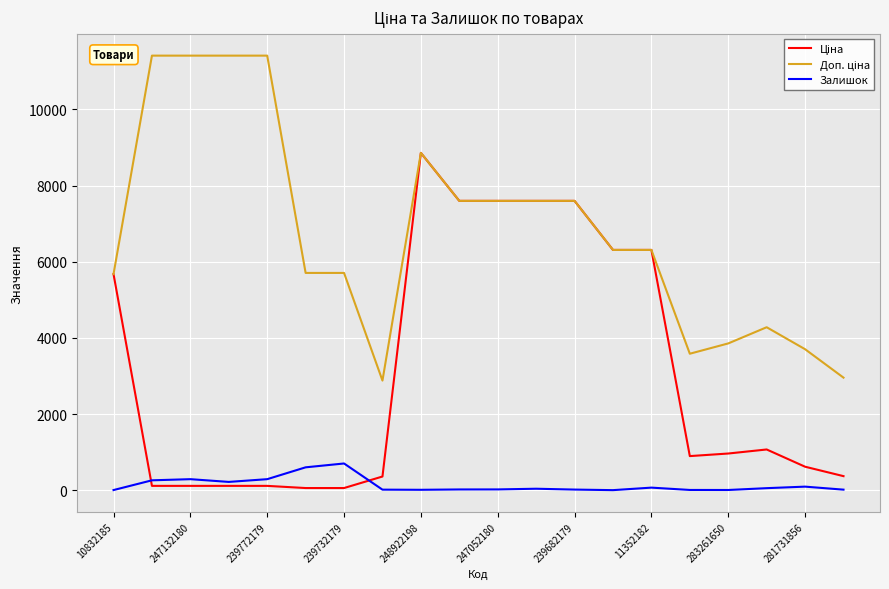

What is the greatest value displayed?

11410.0